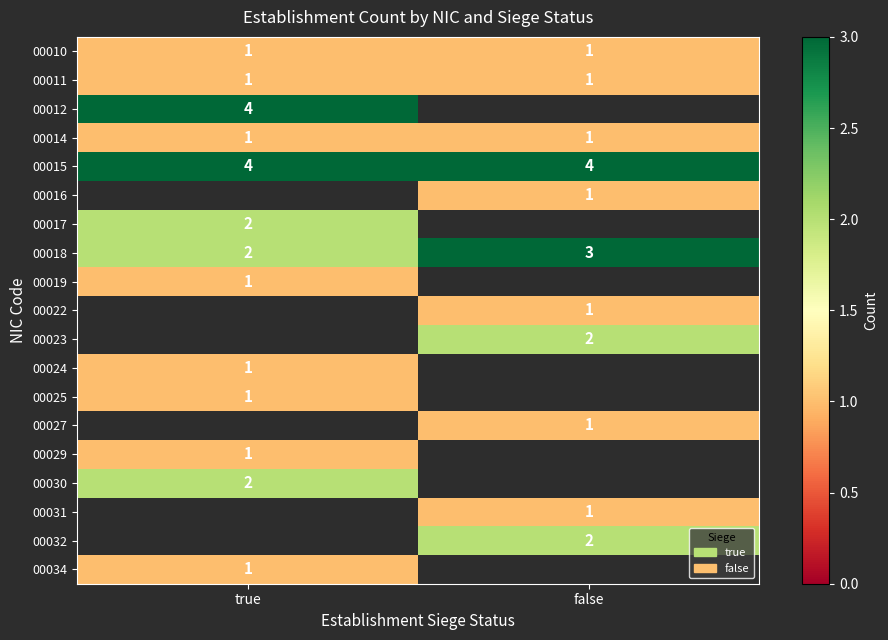

The value of 00023 at false is 3. True or false?

False